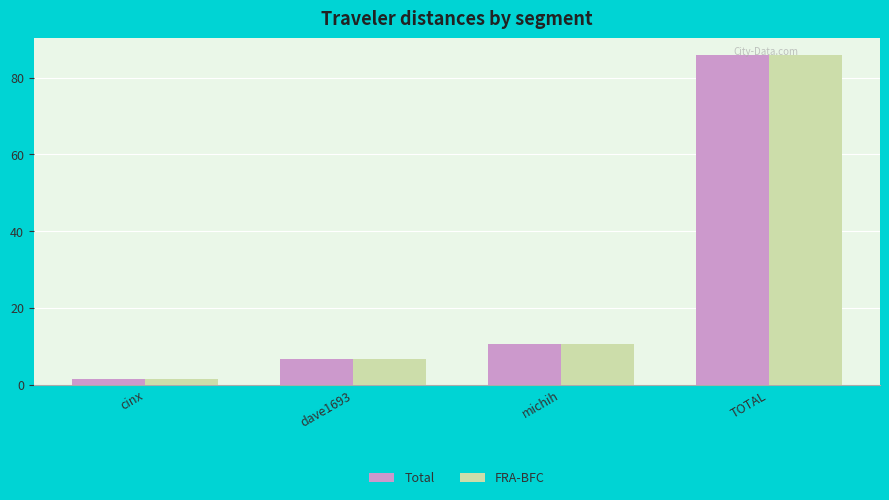

Which label corresponds to the smallest value in the chart?

cinx